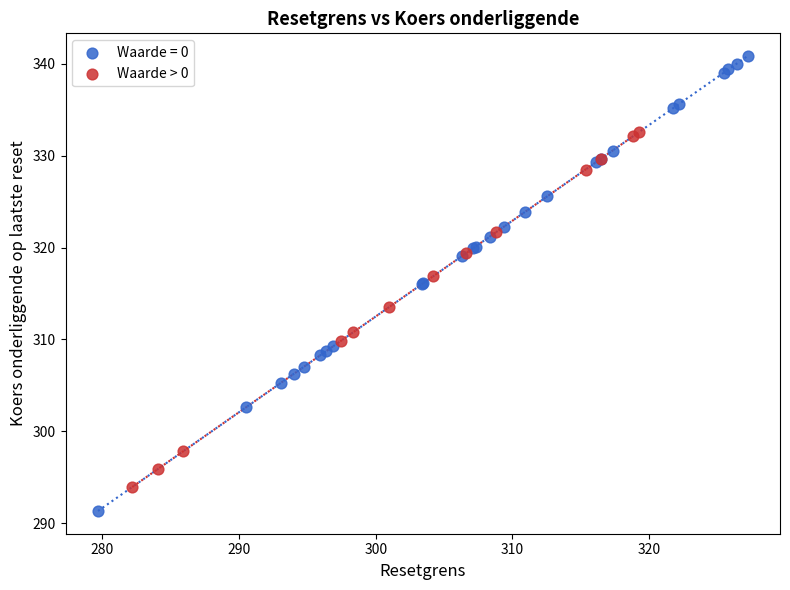

Which series contains the highest Y value?

Waarde = 0